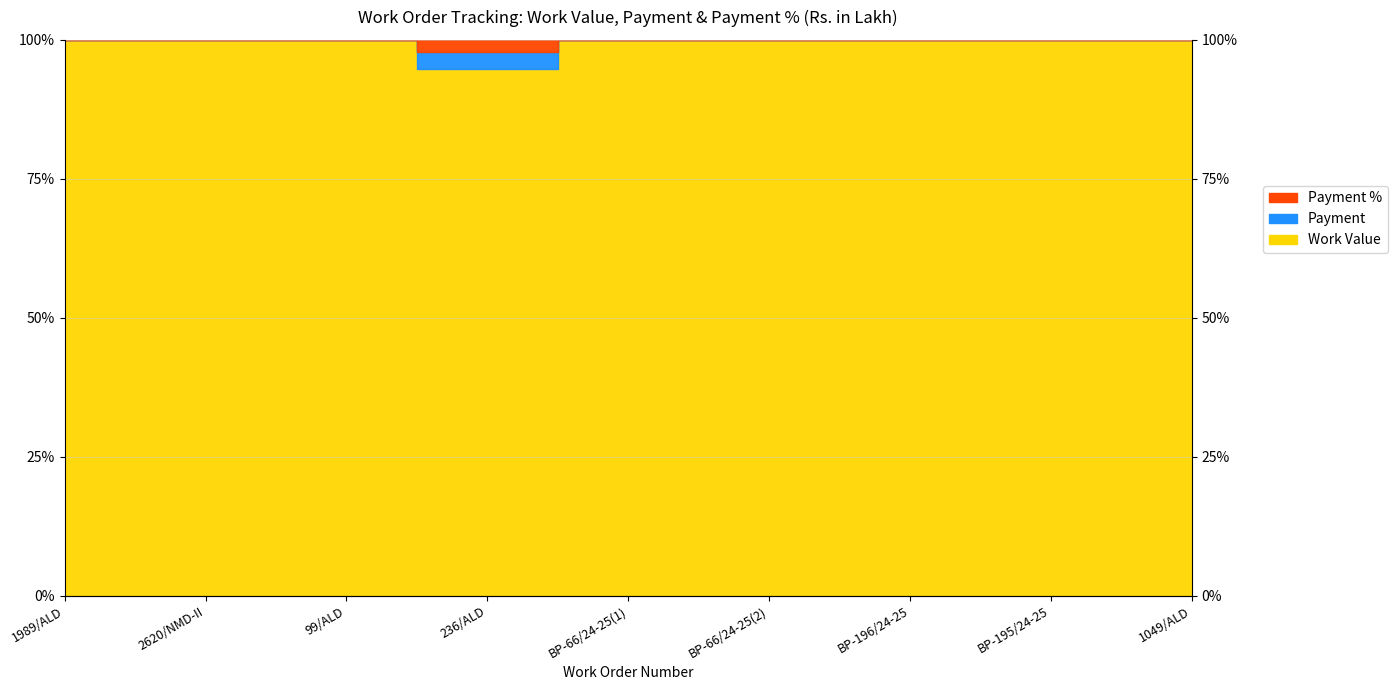

At which category does the chart reach its minimum across all series?

236/ALD